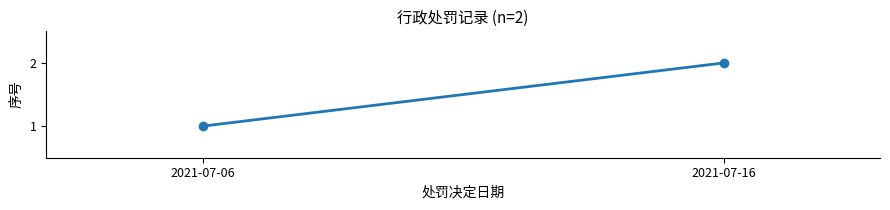

What is the sum of all values?

3